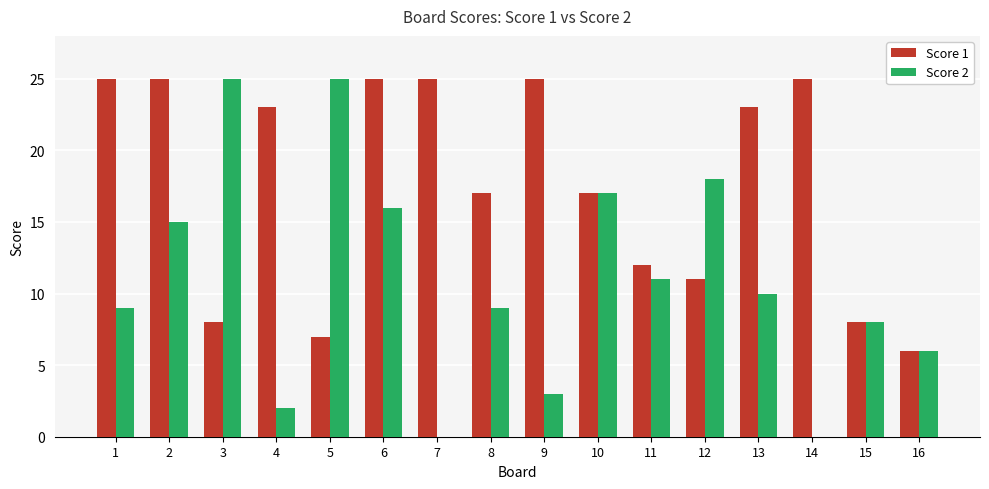

Count the number of data series in this chart.

2